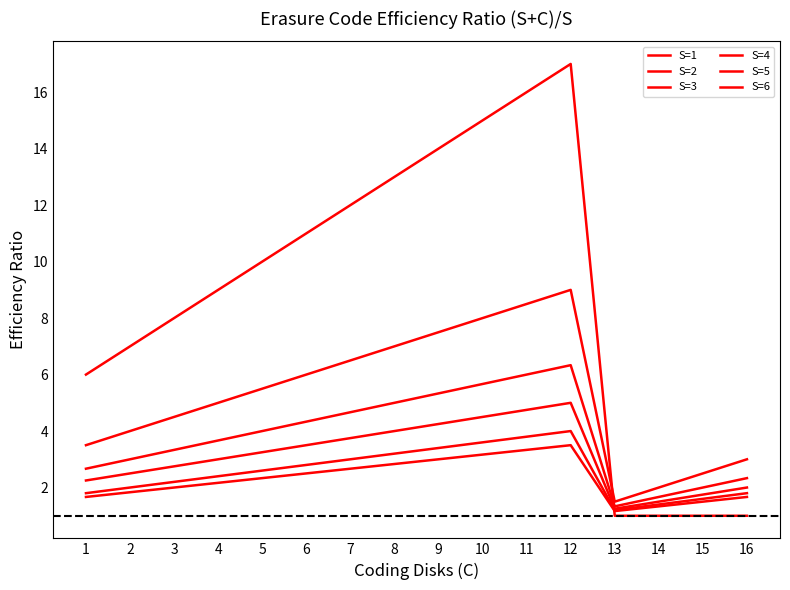

Does the chart have visible grid lines?

No